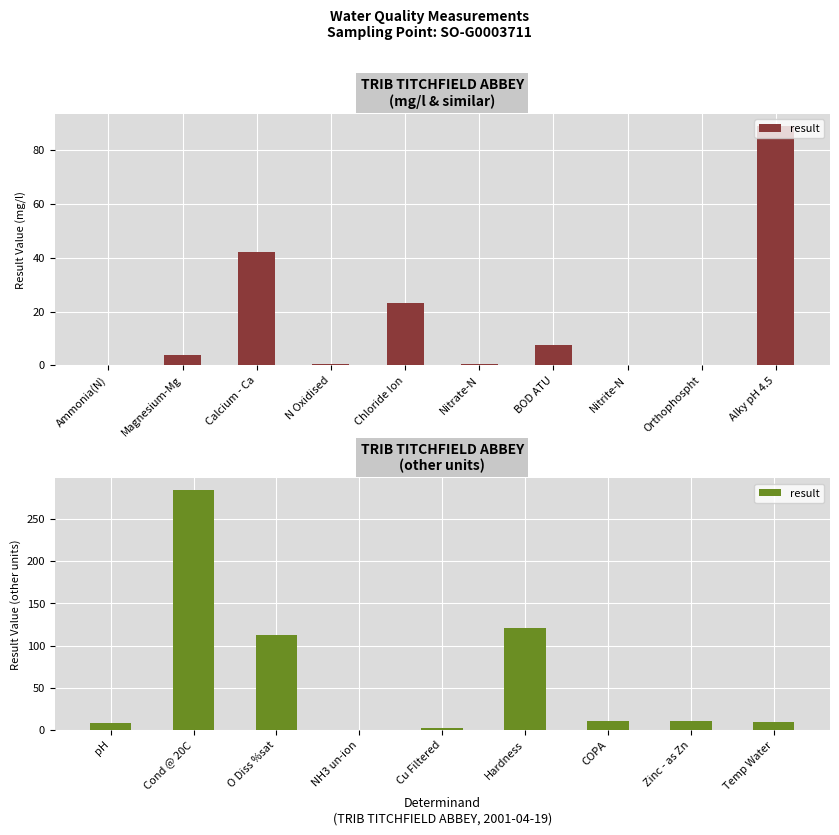

True or false: the data shows 37.5 at O Diss %sat.

False